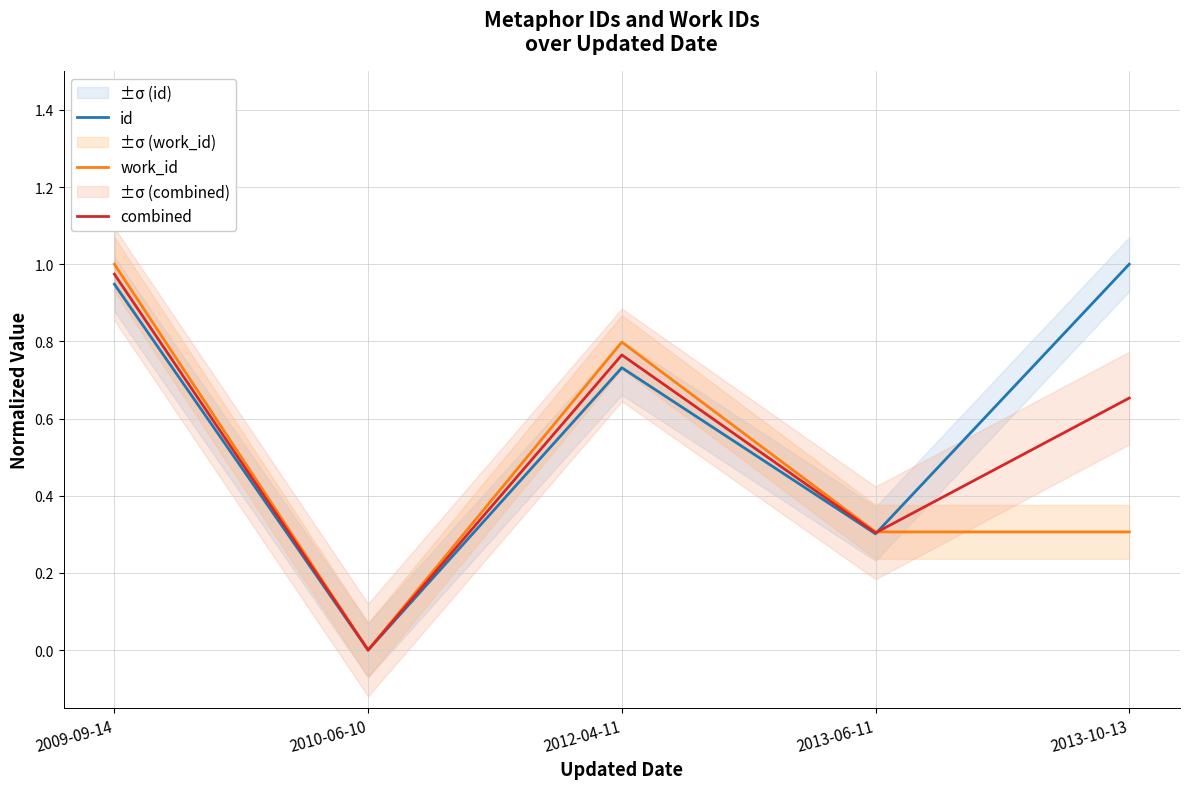

Which series ends up on top after the final intersection of work_id and id?

id